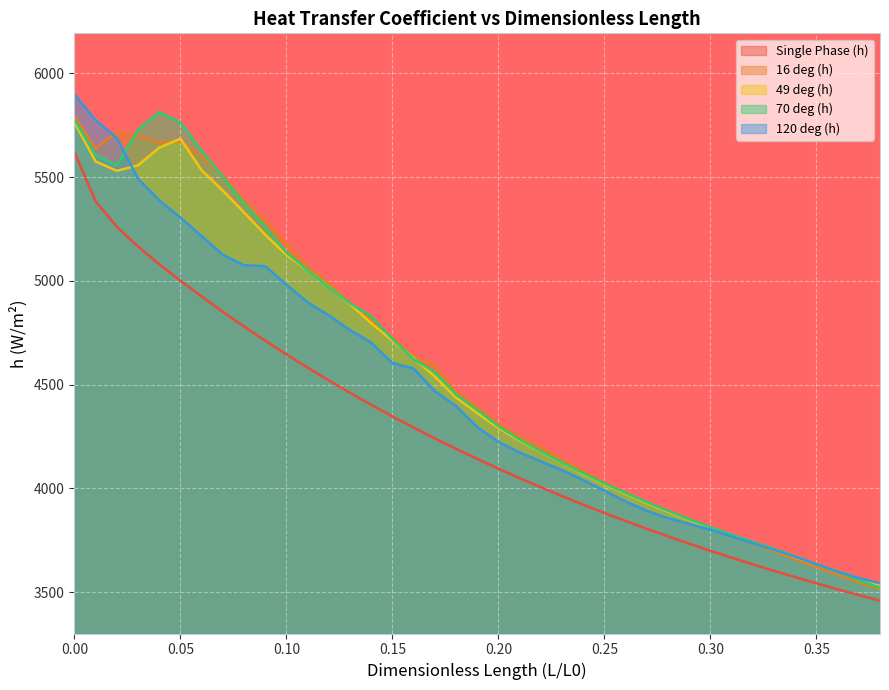

What is the maximum value shown in the chart?

5897.9